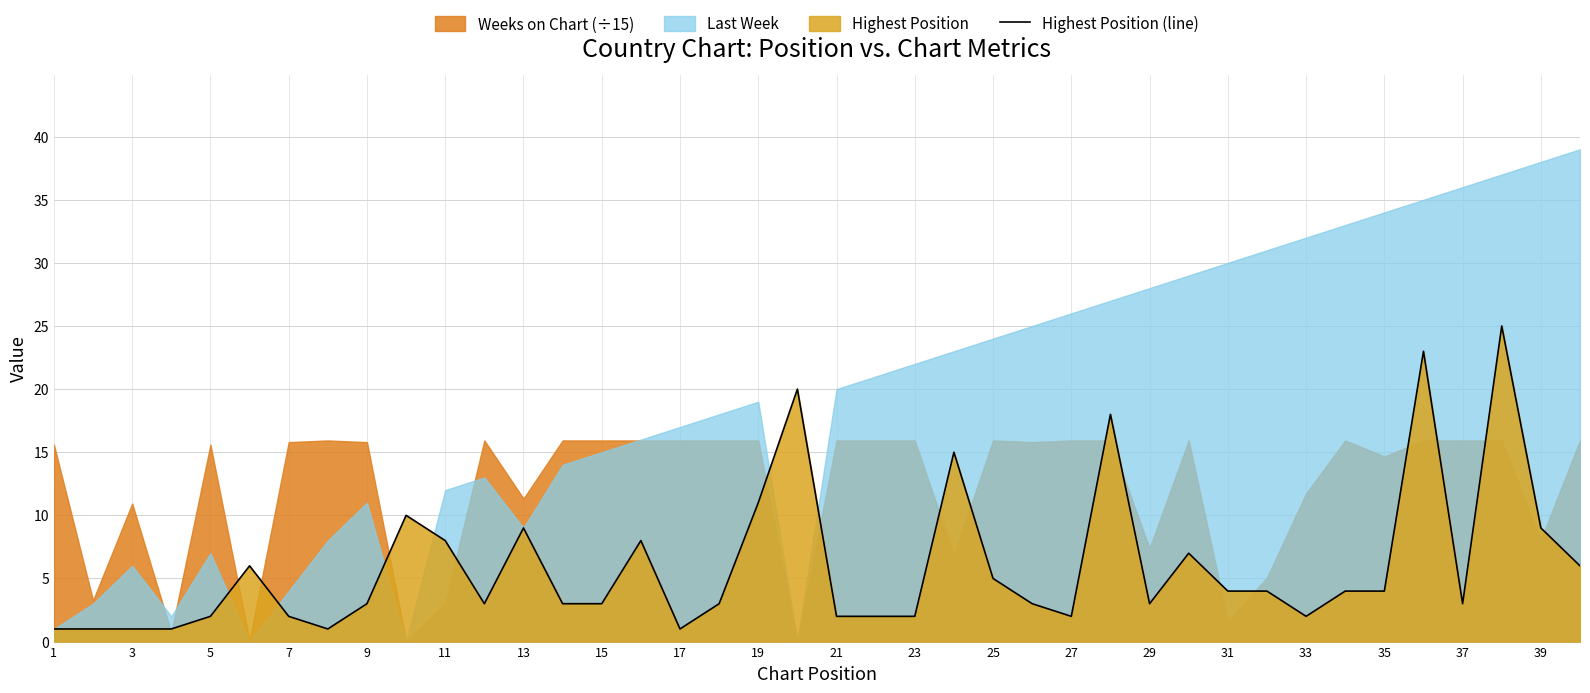

Is it true that Highest Position (line) equals 4 at 5?

False